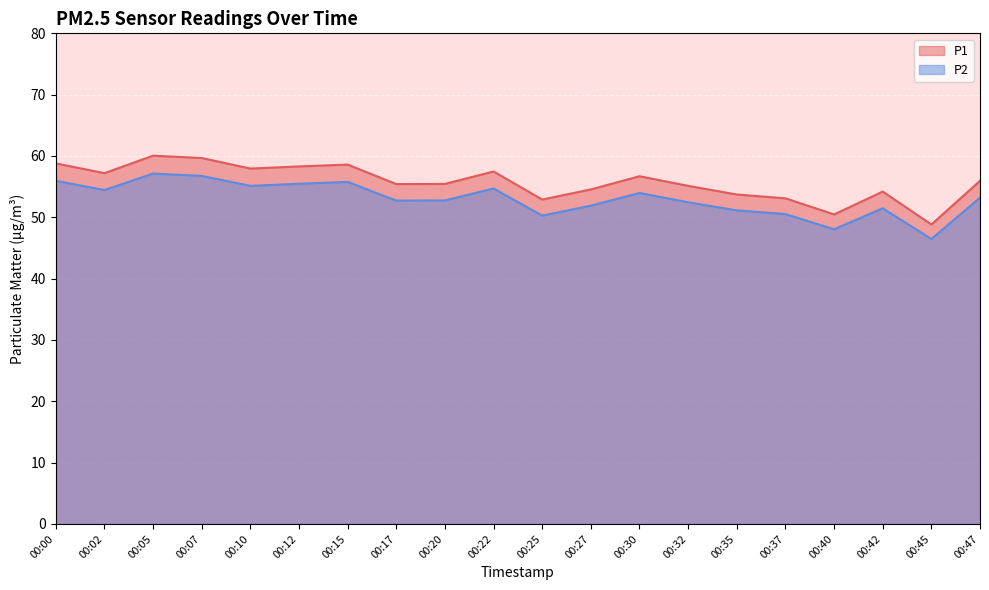

Count the number of categories in the chart.

20